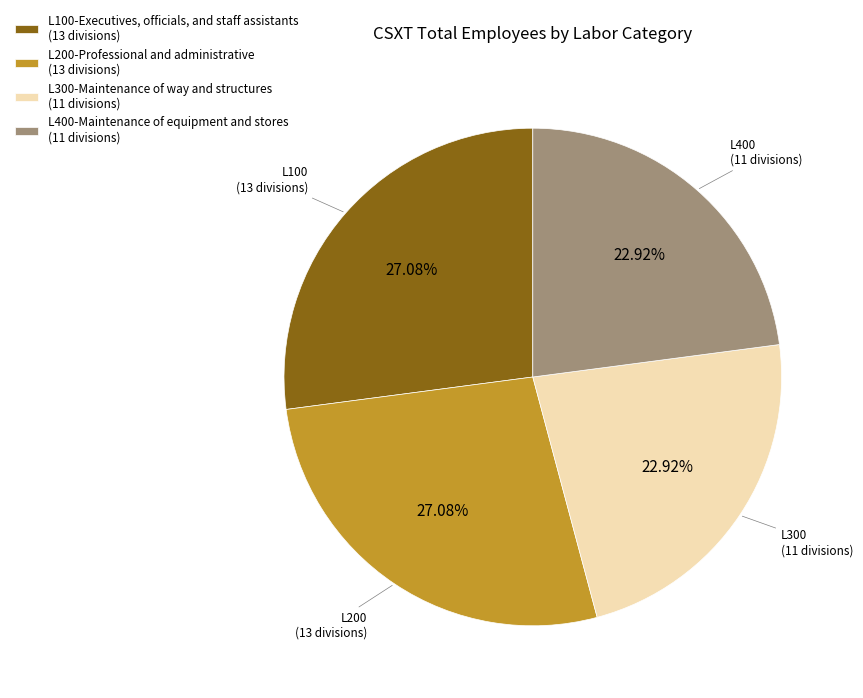

Is it true that L100-Executives, officials, and staff assistants is 22% of the pie?

False